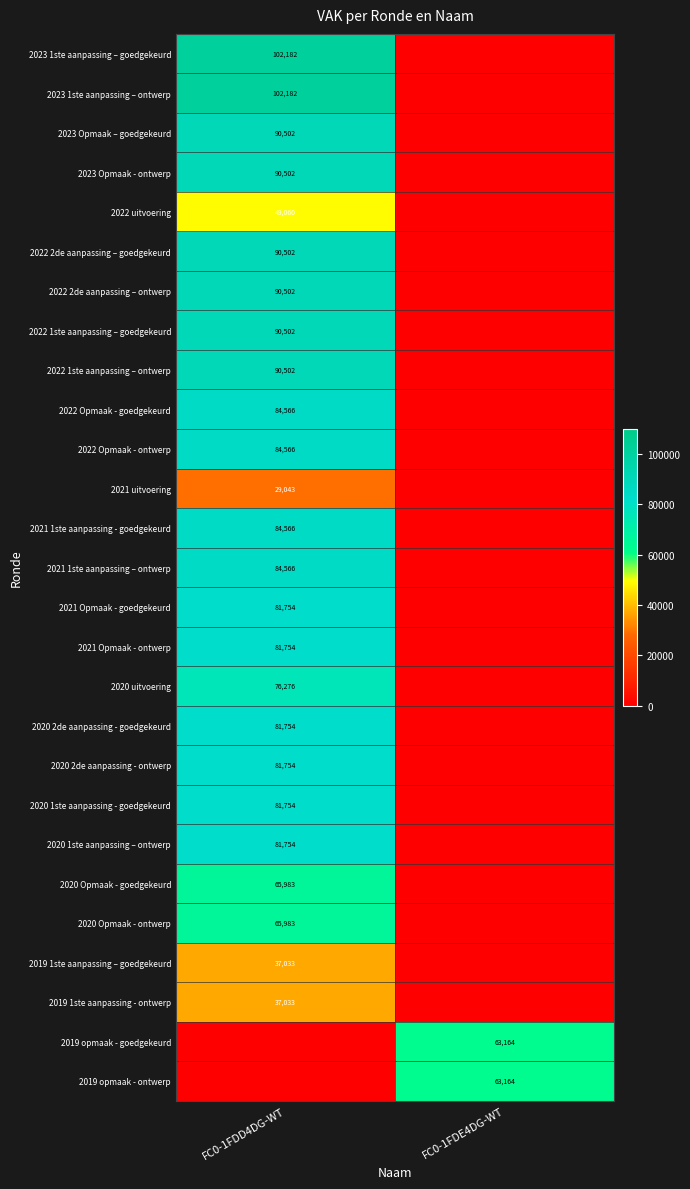

Is it true that 2022 2de aanpassing – goedgekeurd equals 53427 at FC0-1FDD4DG-WT?

False